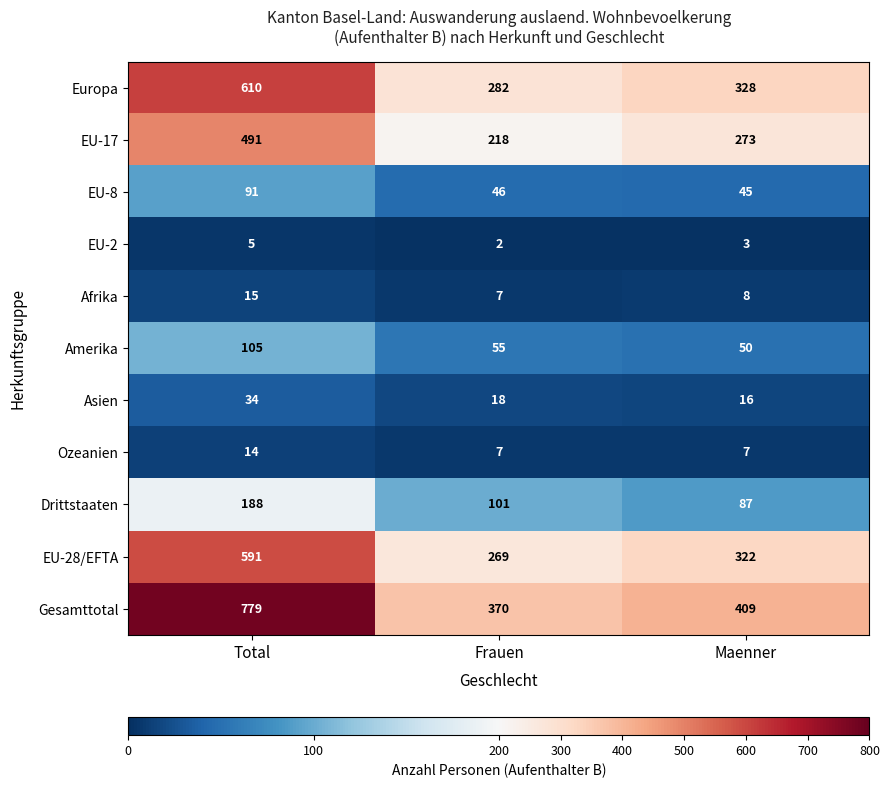

What is the sum of all Amerika values?

210